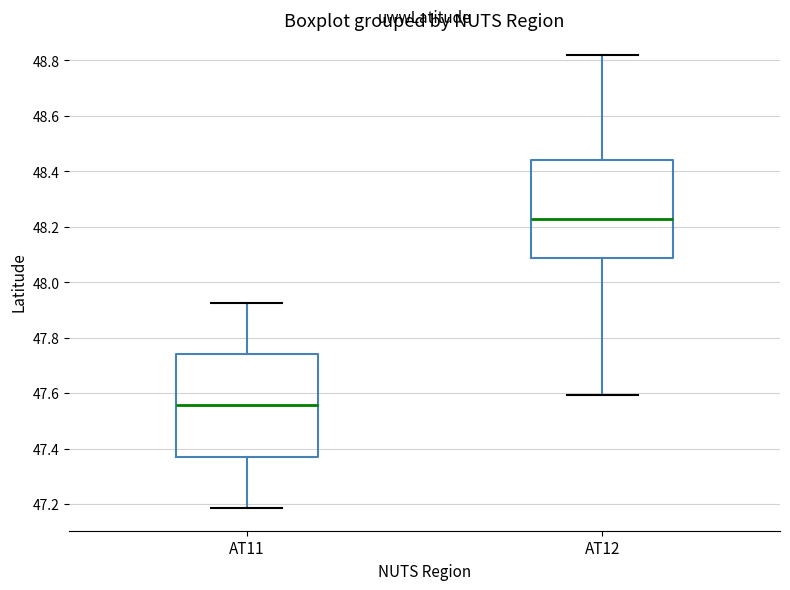

Reading left to right, transcribe this box plot: for each box, give where its median line is, the range the box spans, and where its two whiskers end, as read against the y-axis. The values are not printed on the chart, so give them approximately, as read against the axis.

AT11: median 47.56, box 47.38 to 47.74, whiskers 47.18 to 47.92
AT12: median 48.22, box 48.08 to 48.44, whiskers 47.60 to 48.82